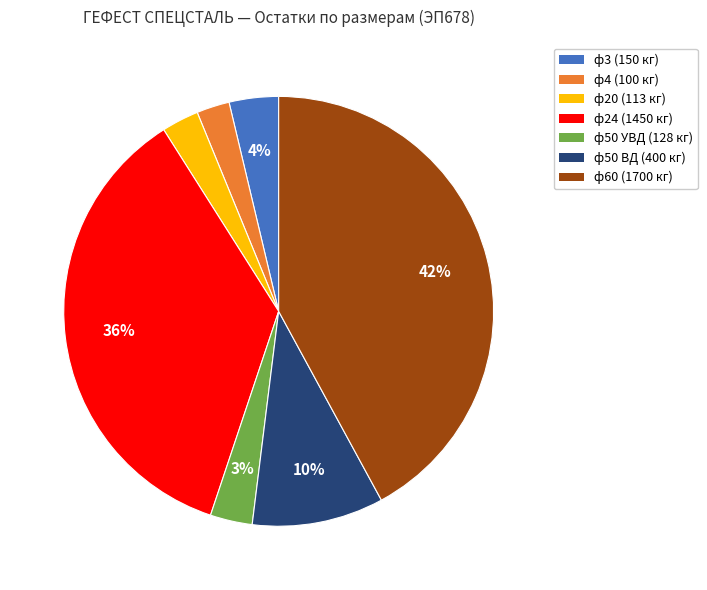

Is there a majority slice in this chart?

No